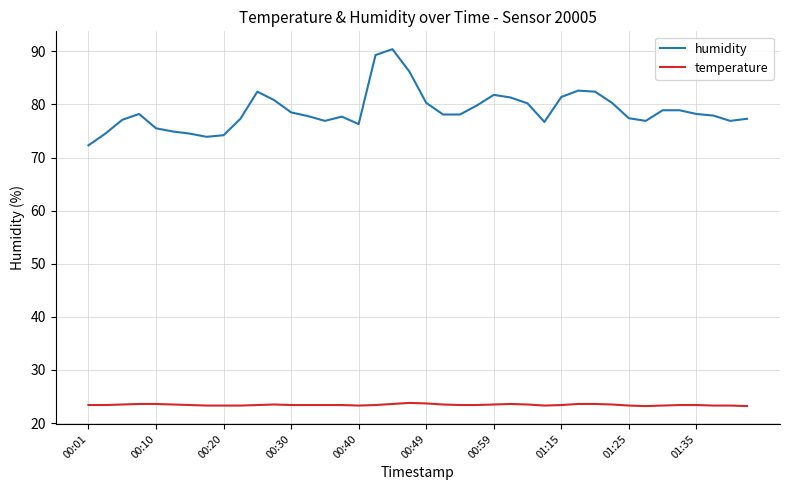

What are all the series names shown in the legend?

humidity, temperature